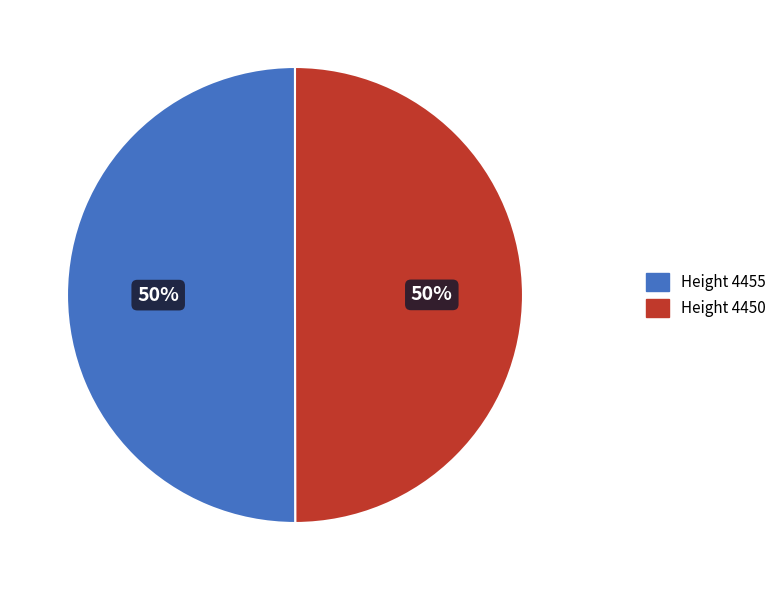

How many slices are in this pie chart?

2